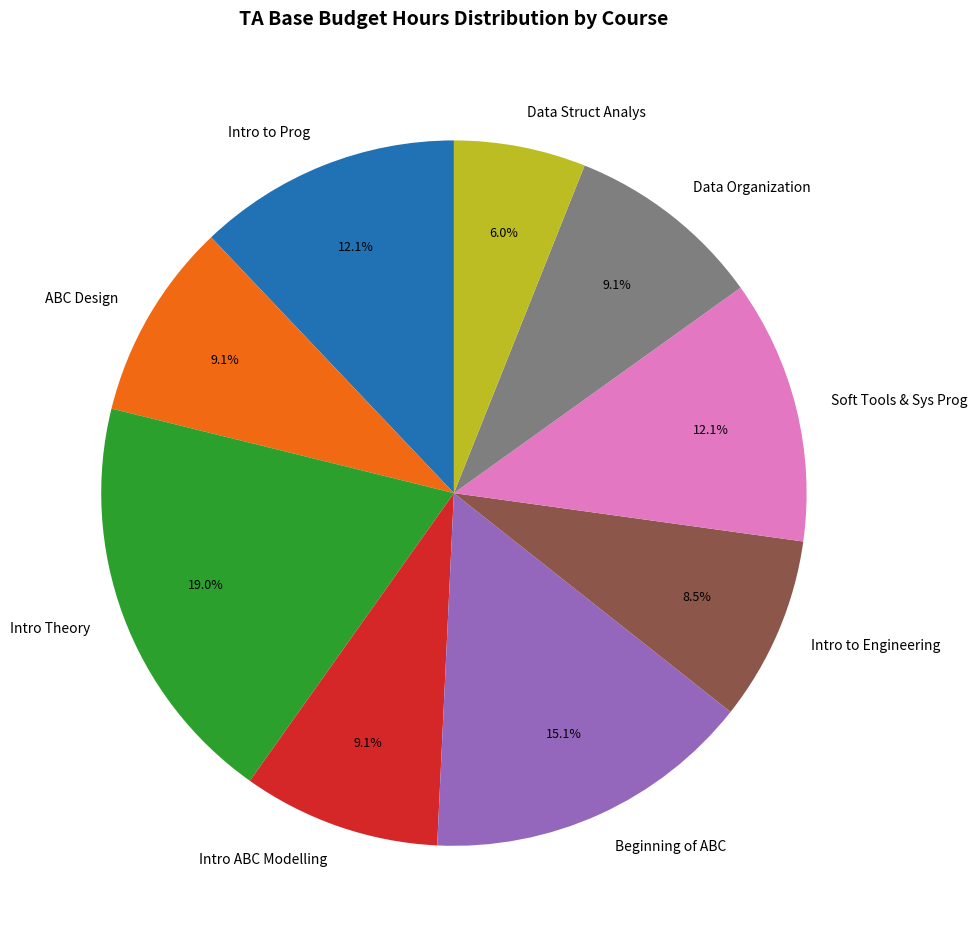

How much of the chart is everything except Intro Theory?

81.0%